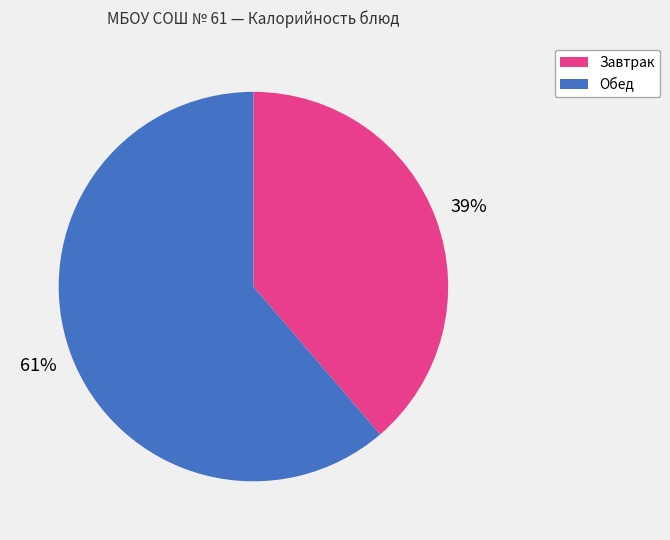

To the nearest percent, what is the average slice percentage?

50%